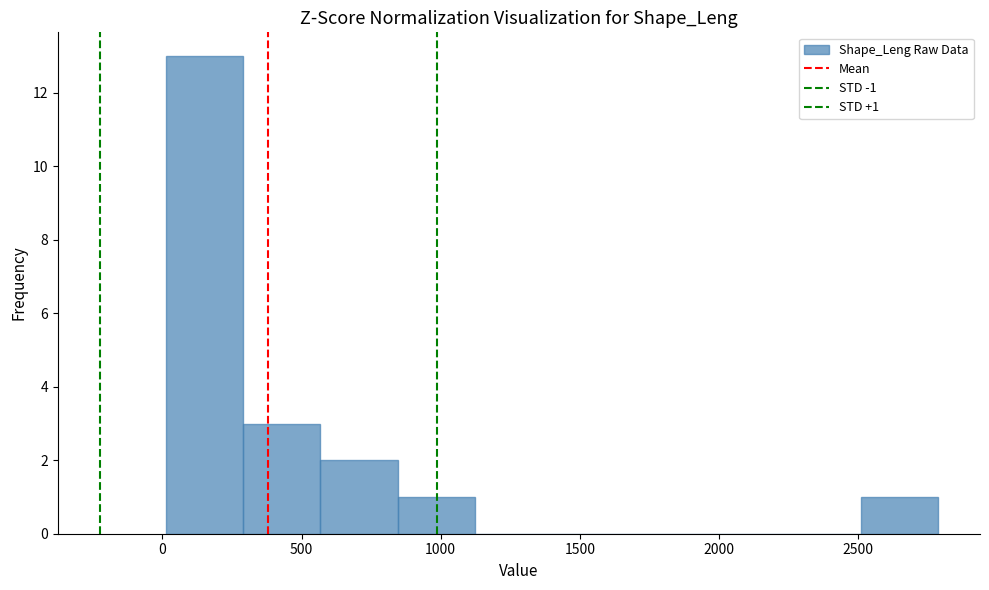

Over which range of the x-axis is the bar tallest?

0 to 300